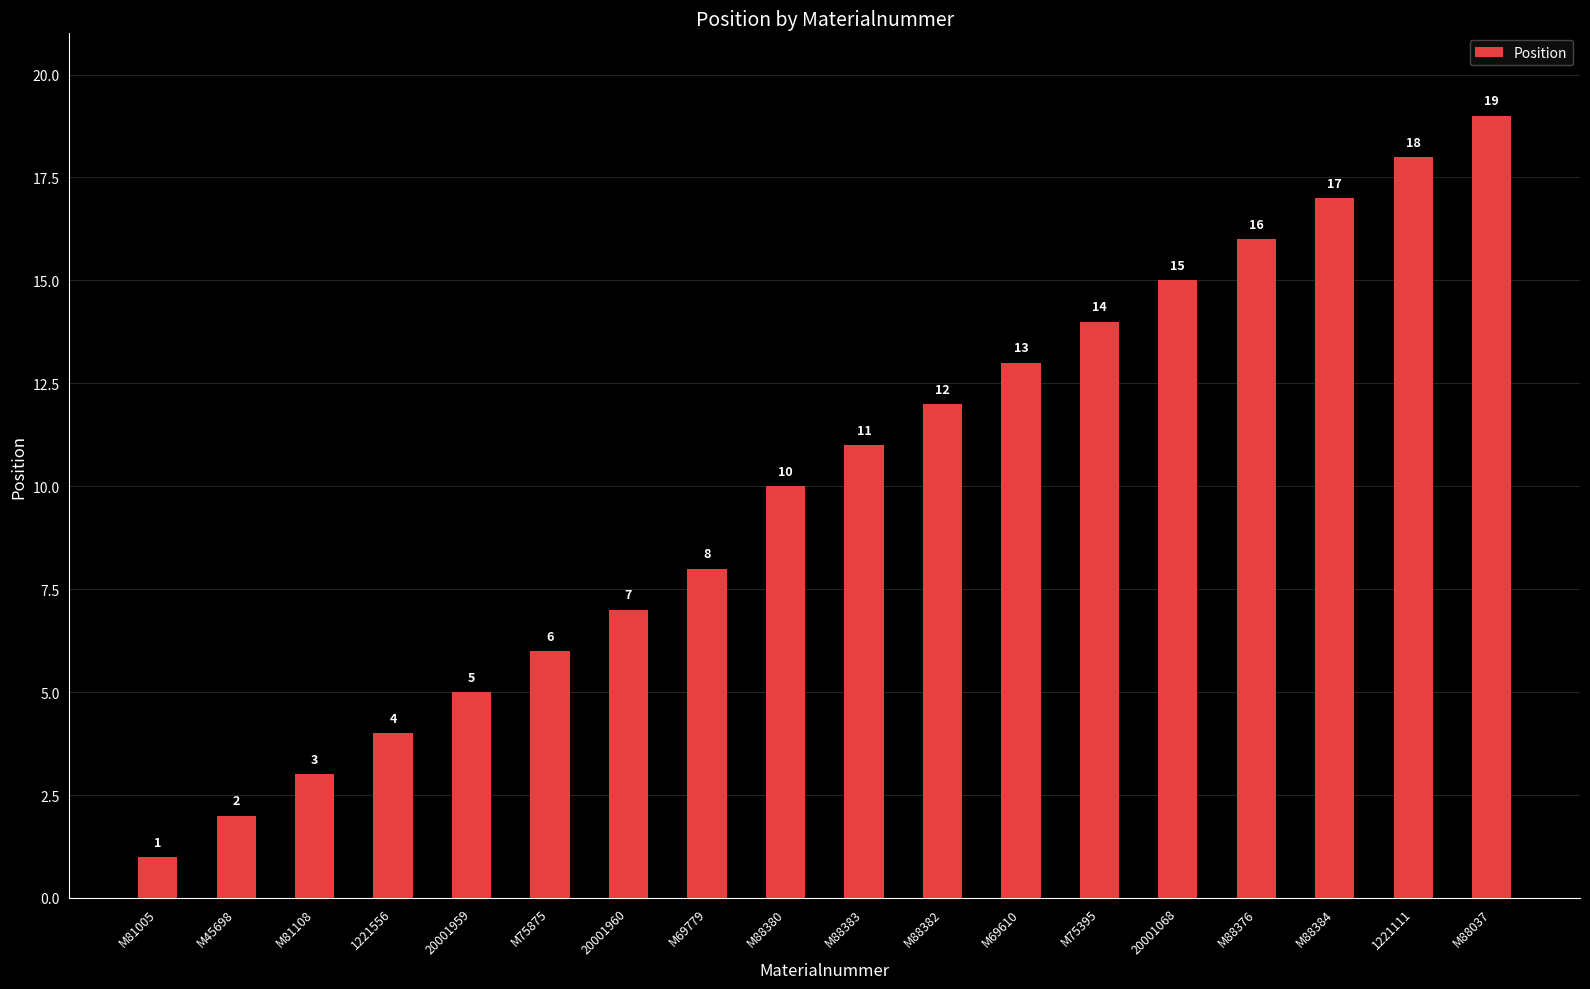

What is the sum of all values?

181